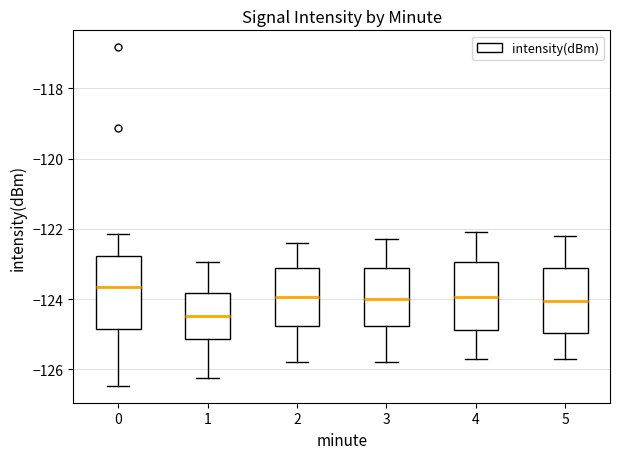

Reading left to right, transcribe this box plot: for each box, give where its median line is, the range the box spans, and where its two whiskers end, as read against the y-axis. The values are not printed on the chart, so give them approximately, as read against the axis.

0: median -123.6, box -124.8 to -122.8, whiskers -126.4 to -122.2
1: median -124.4, box -125.2 to -123.8, whiskers -126.2 to -123.0
2: median -124.0, box -124.8 to -123.2, whiskers -125.8 to -122.4
3: median -124.0, box -124.8 to -123.2, whiskers -125.8 to -122.2
4: median -124.0, box -124.8 to -123.0, whiskers -125.6 to -122.0
5: median -124.0, box -125.0 to -123.2, whiskers -125.6 to -122.2